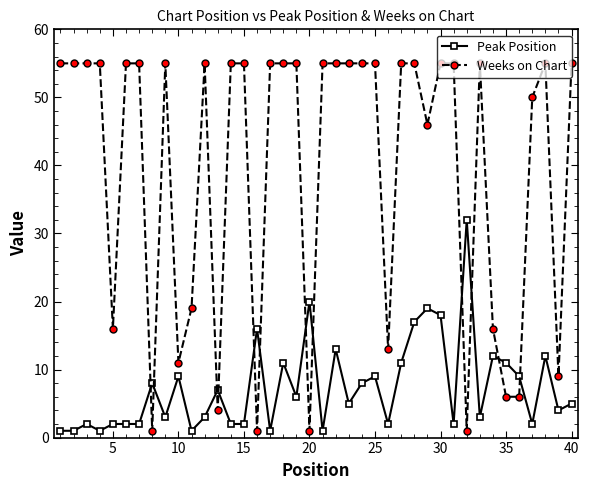

True or false: Peak Position has more than 0 points higher than both neighbors.

True